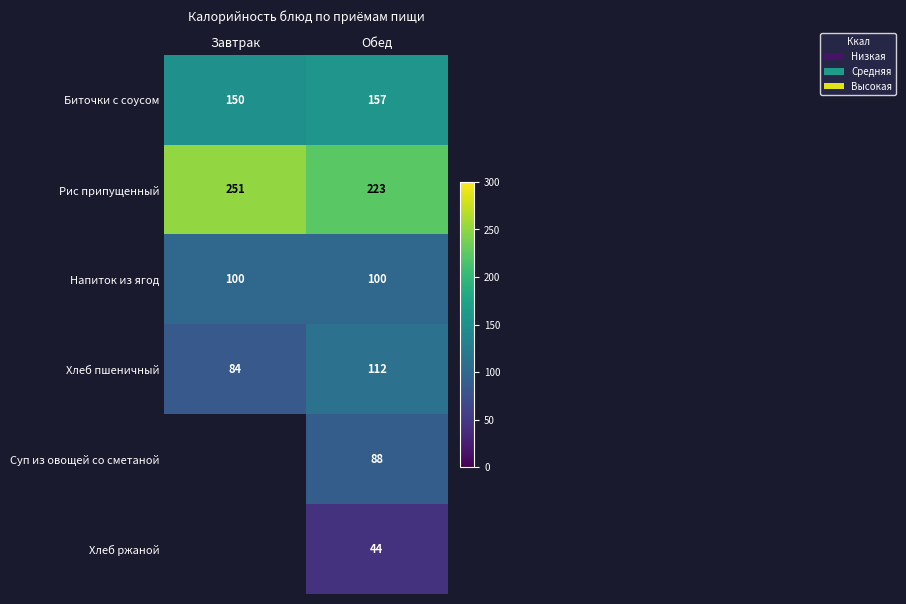

What is the lowest value of the Биточки с соусом series?

150